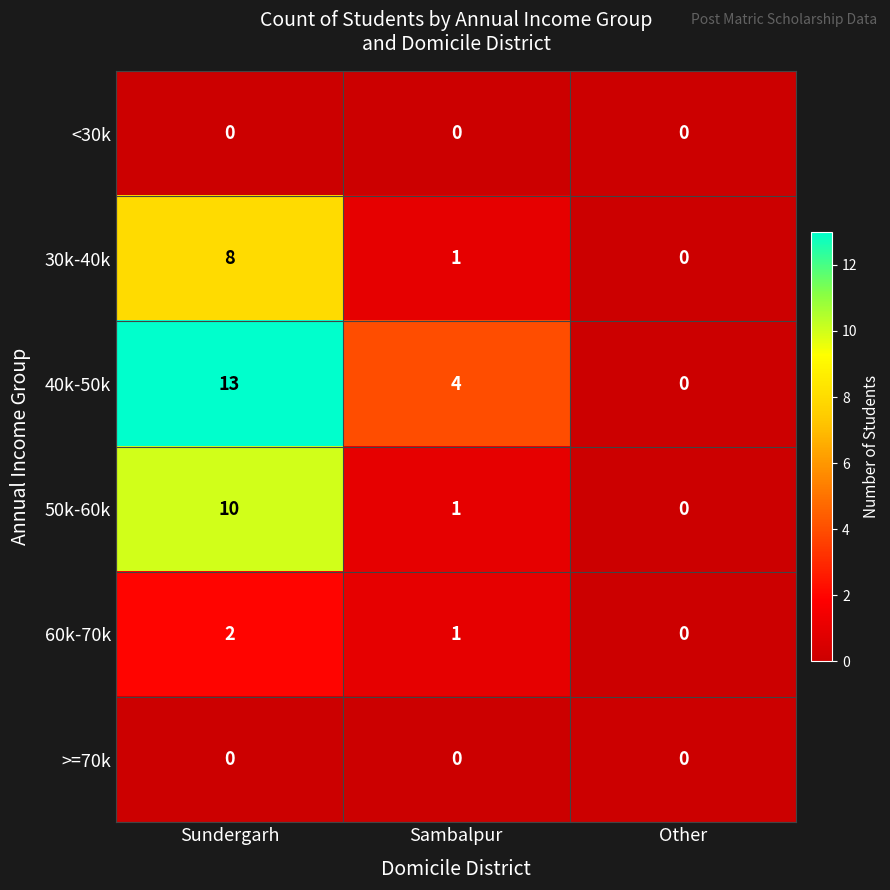

Count the number of data series in this chart.

6